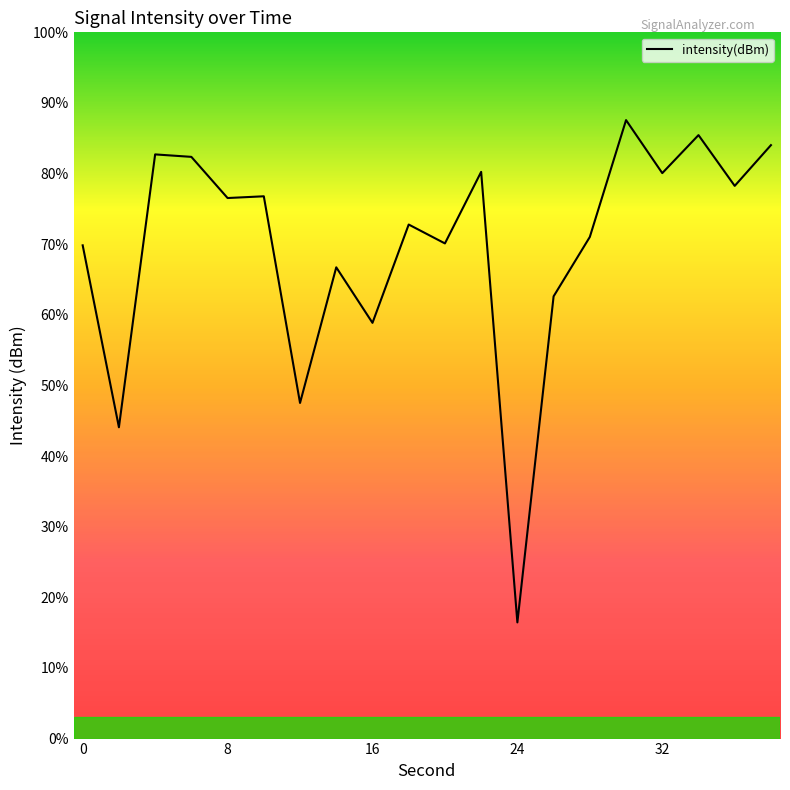

What is the maximum value shown in the chart?

87.6